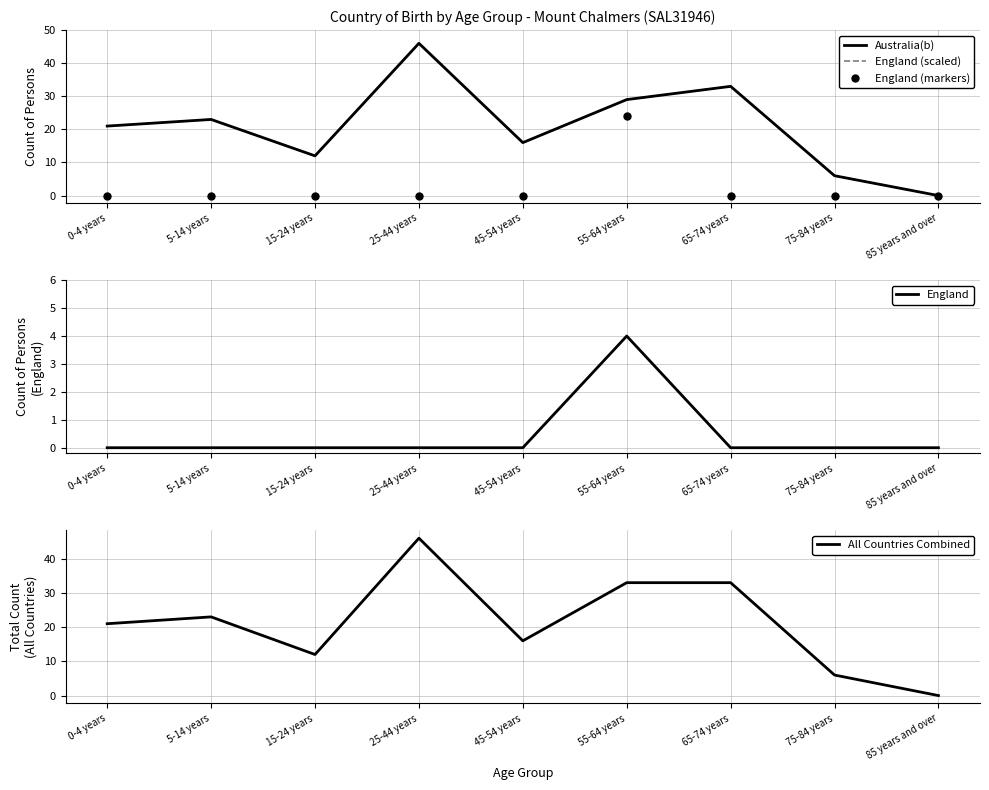

List the labels in order of England (scaled) value, largest first.

25-44 years, 65-74 years, 55-64 years, 5-14 years, 0-4 years, 45-54 years, 15-24 years, 75-84 years, 85 years and over